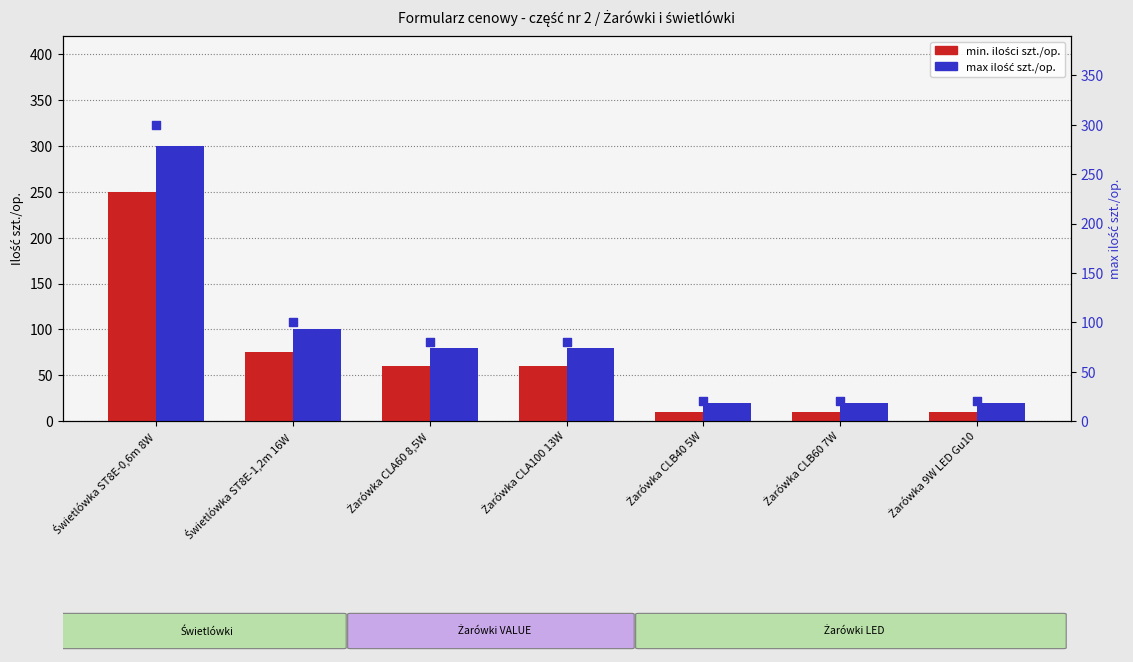

Which series contains the lowest Y value?

min. ilości szt./op.